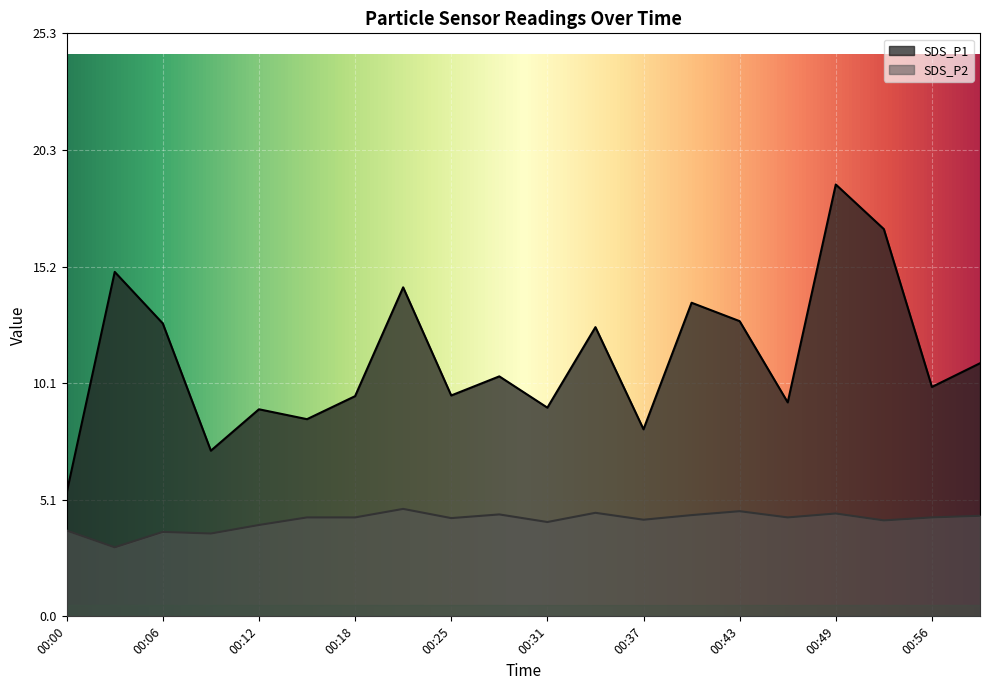

Which category has the highest value in the SDS_P1 series?

00:49